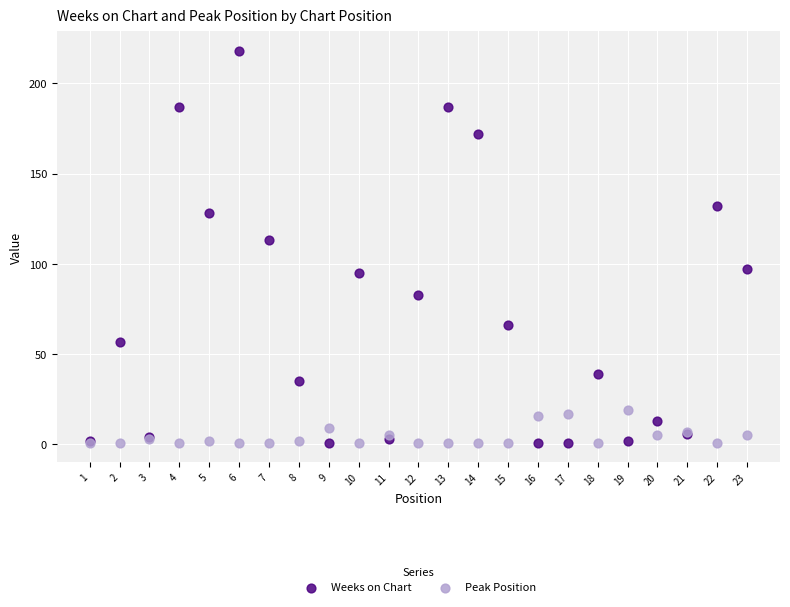

Across all series, what Y value is closest to 109?

113